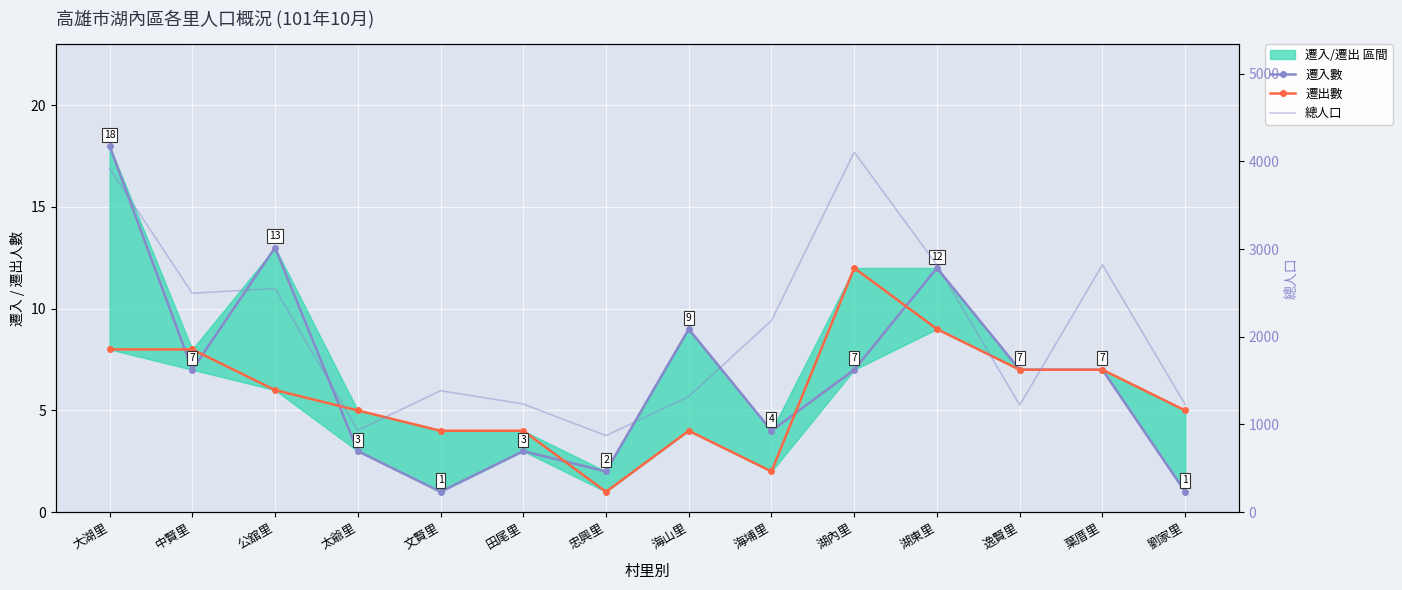

How many data points in 遷入數 are above 7?

4